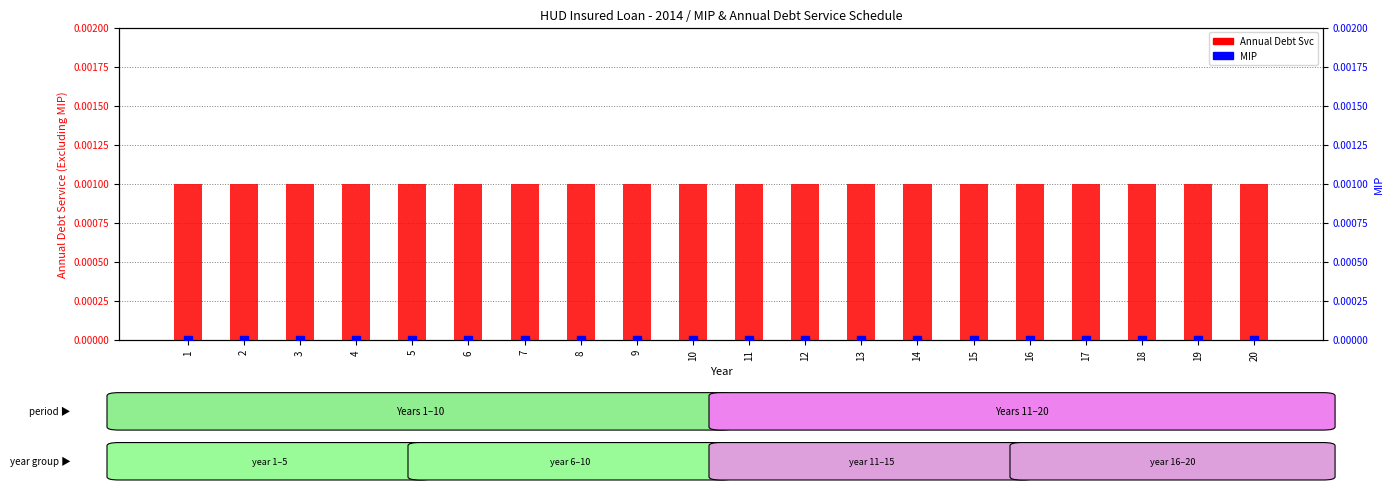

At how many categories does at least one series exceed 0?

20